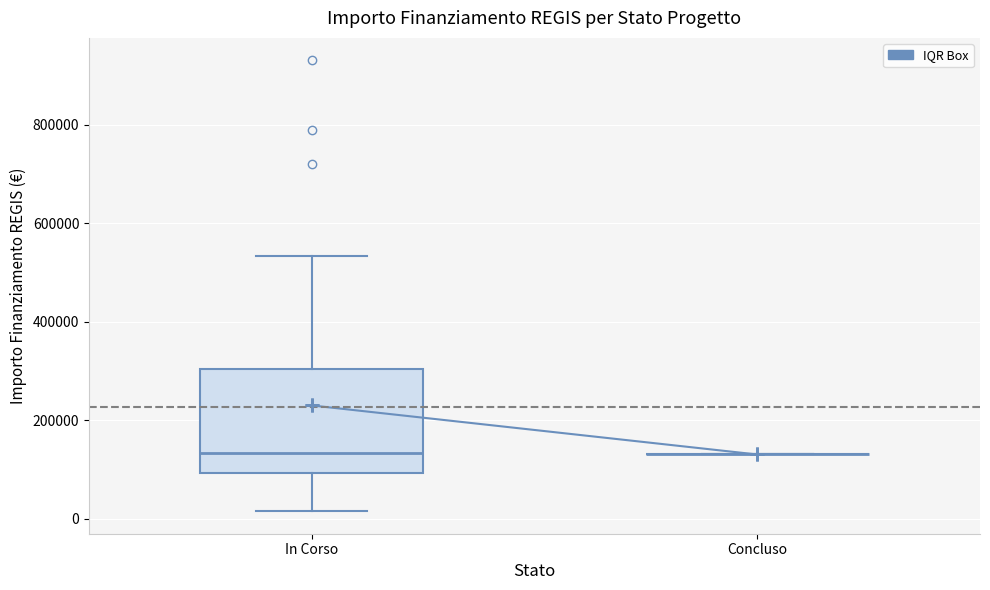

Where does the lower whisker of the box for In Corso end on the y-axis? The values are not printed on the chart, so give them approximately, as read against the axis.

20000